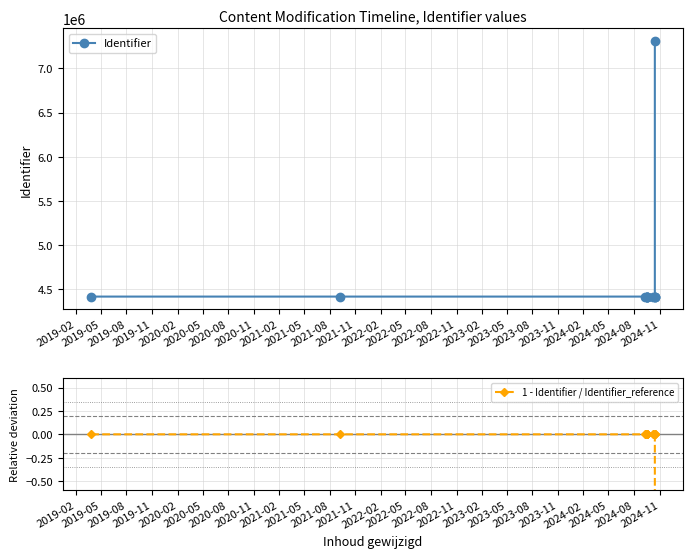

The Identifier series shows 2047936.9 at 2021-08. True or false?

False